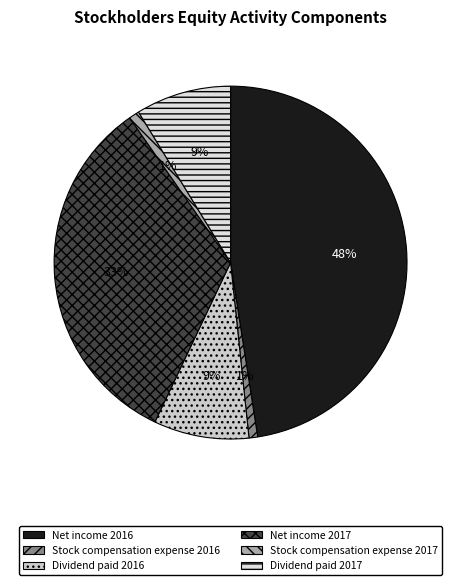

Combined, do Dividend paid 2016 and Dividend paid 2017 account for over 50%?

No